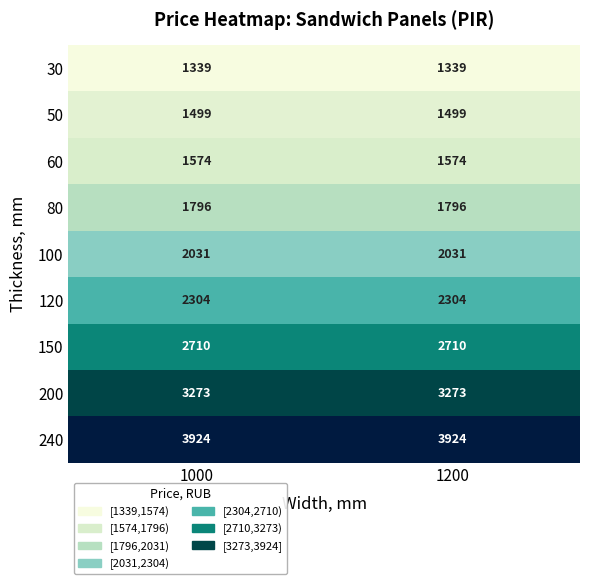

True or false: 120 has a value of 1236 at 1200.

False